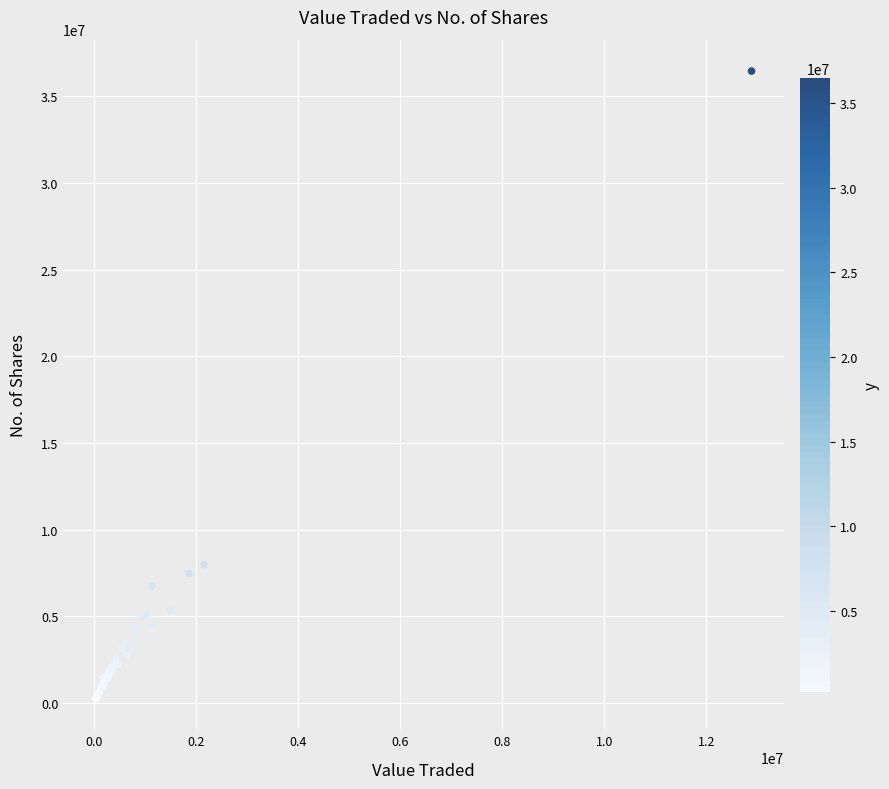

What Y value in the scatter plot is closest to 18353020?

7981278